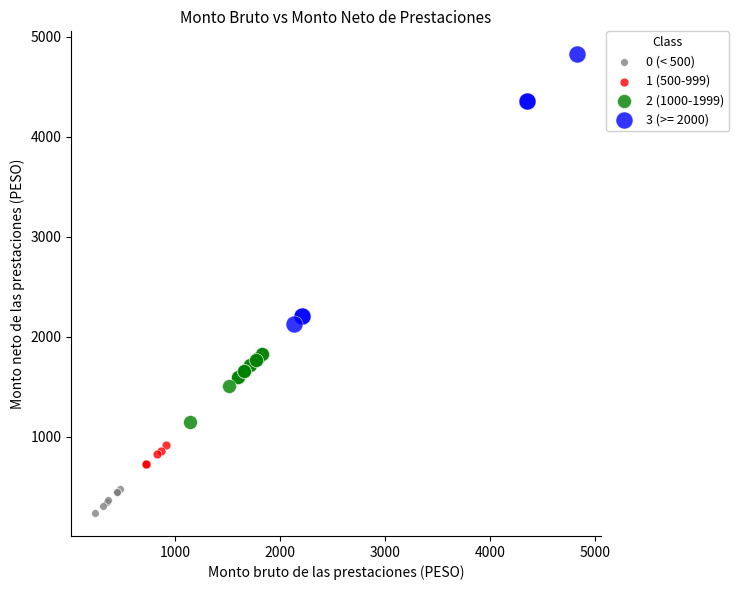

Which series has the largest Y range (max minus min)?

3 (>= 2000)